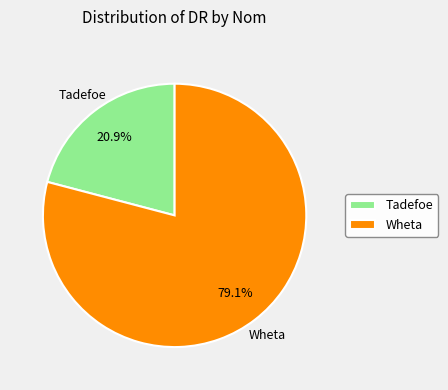

Does Wheta represent more than half of the total?

Yes